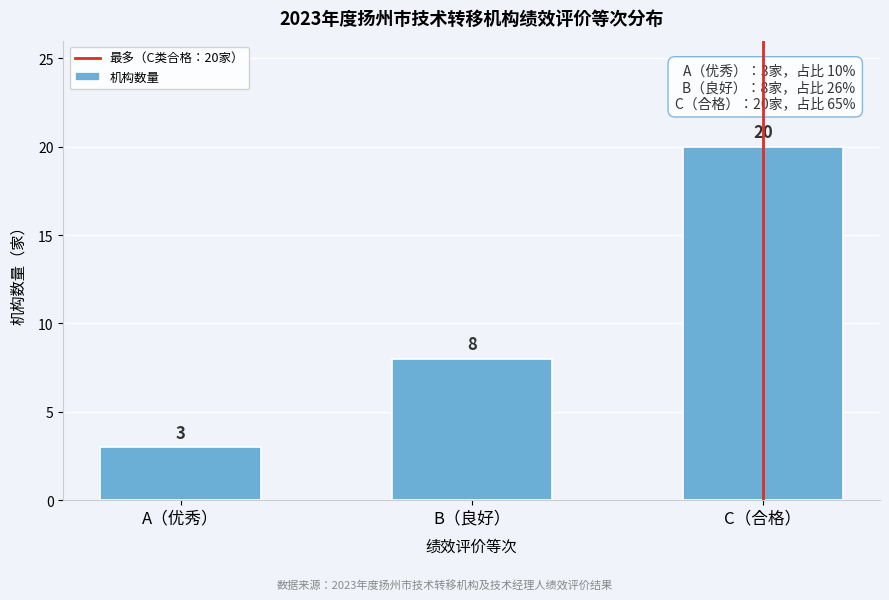

Reading left to right, transcribe all the data shown in this chart.

A（优秀）=3	B（良好）=8	C（合格）=20